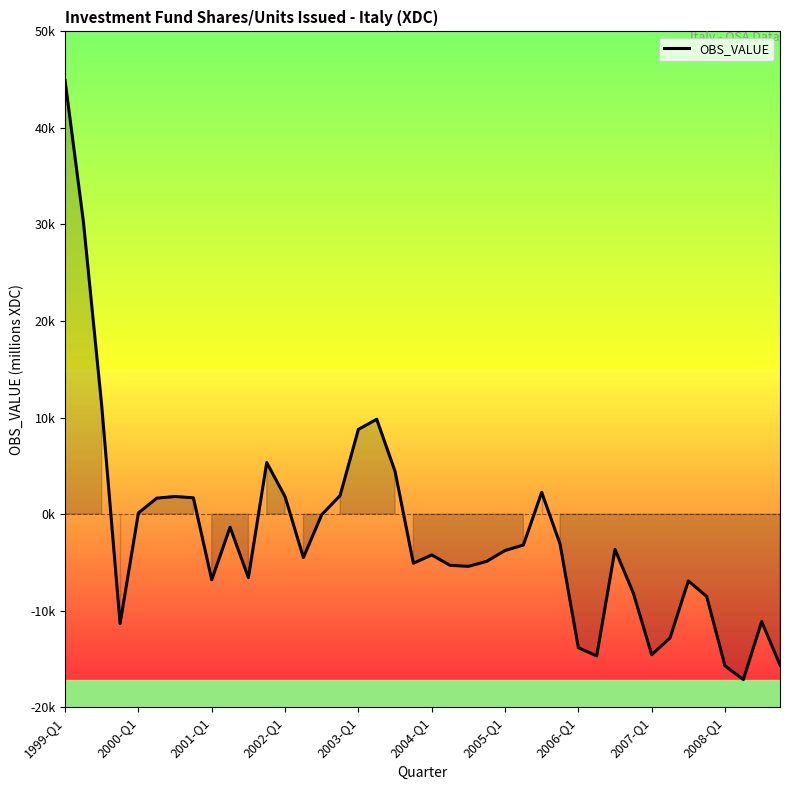

Does the chart have visible grid lines?

No